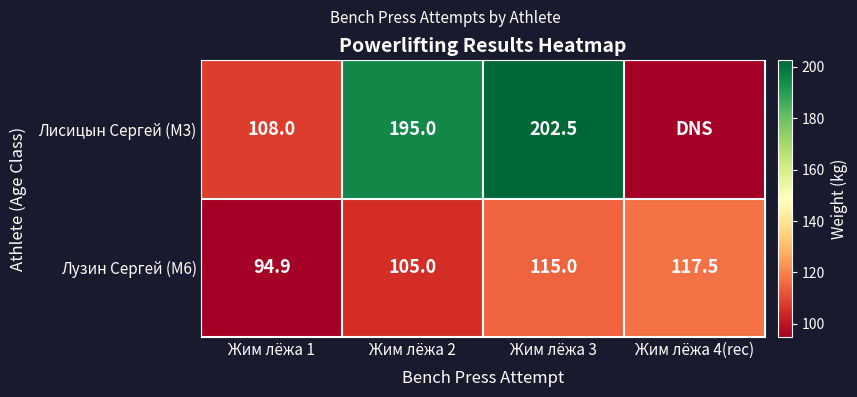

Count the number of categories in the chart.

4